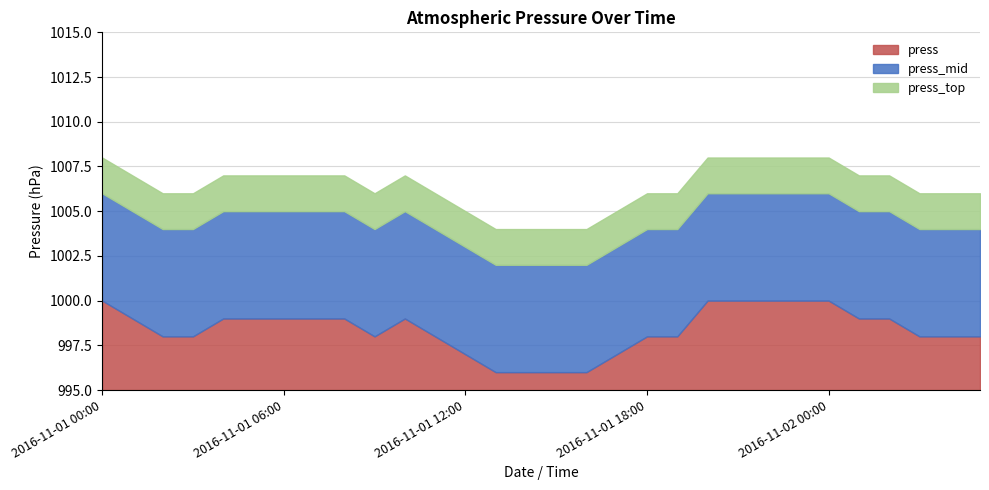

What is the maximum value for press?

5